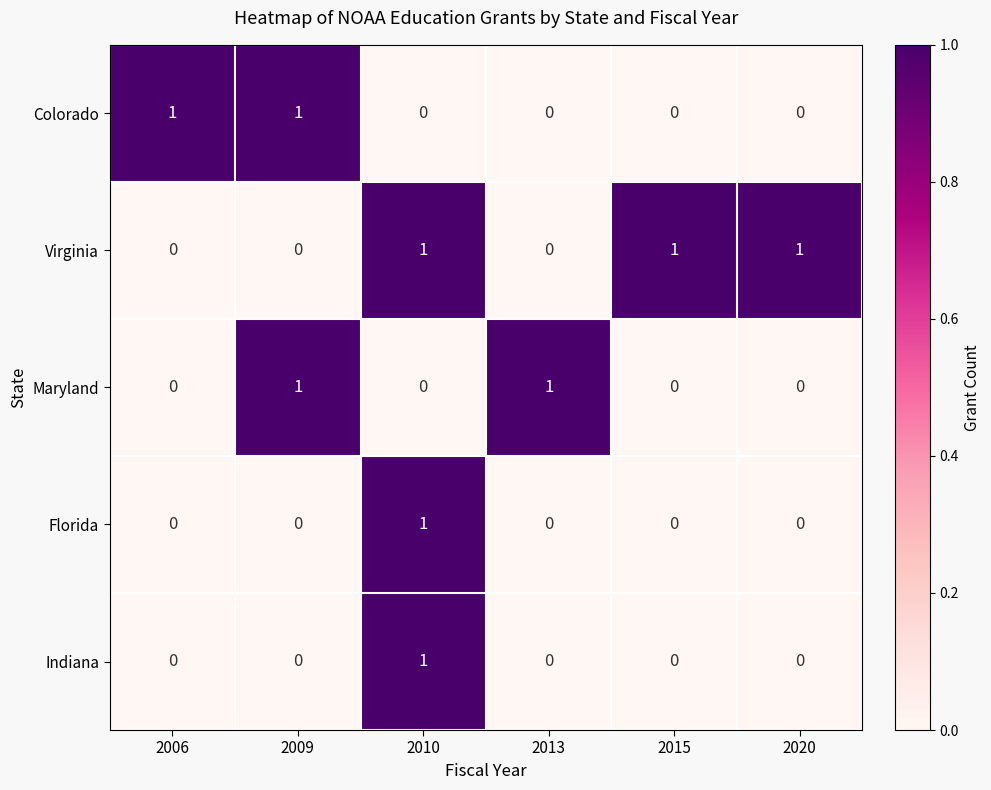

How many positive values does the Florida series have?

1